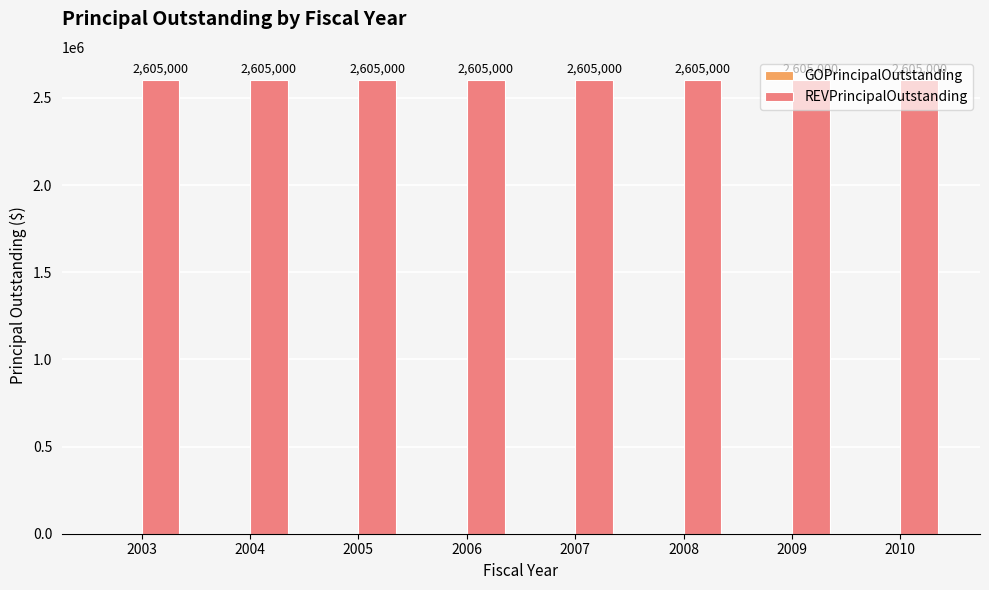

What is the greatest value displayed?

2605000